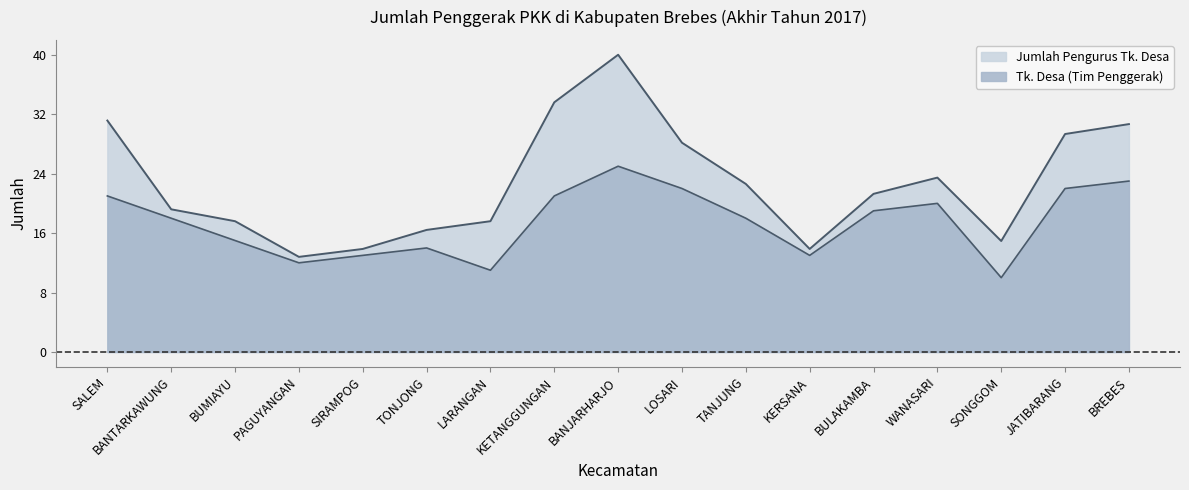

At which category is the sum across all series the highest?

BANJARHARJO